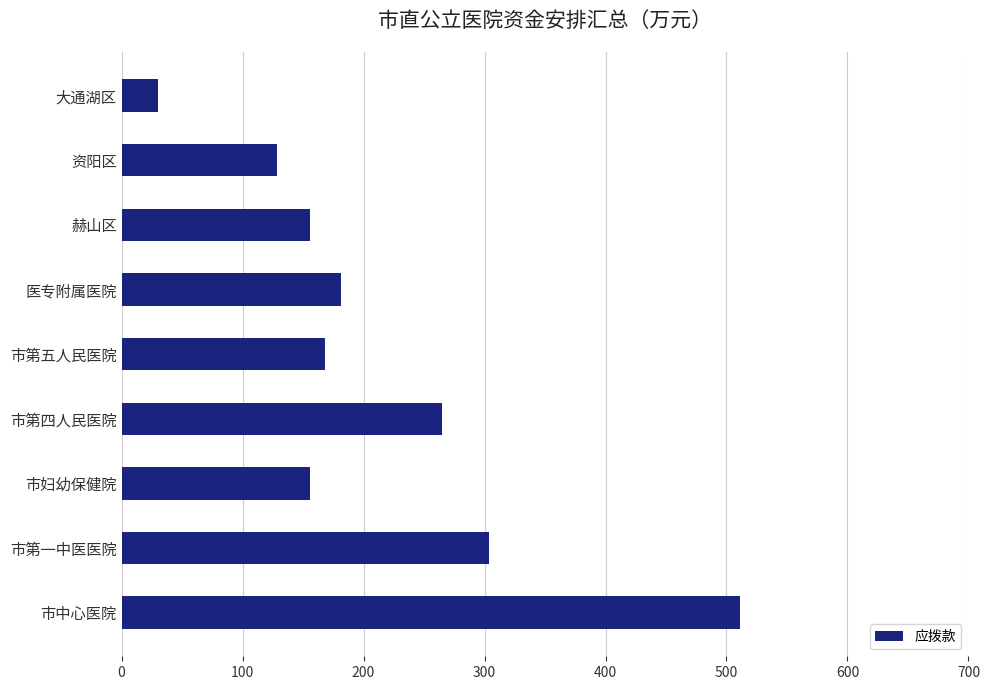

What is the smallest value displayed?

30.0